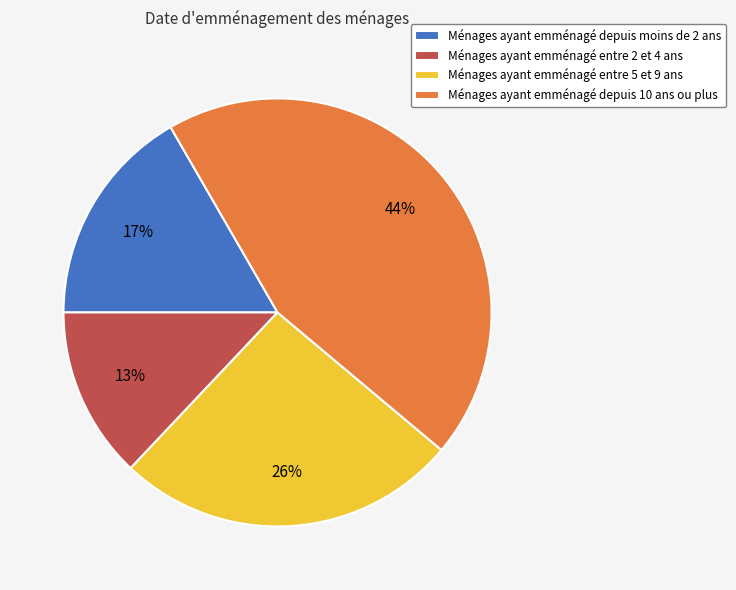

Between Ménages ayant emménagé entre 2 et 4 ans and Ménages ayant emménagé depuis moins de 2 ans, which is larger?

Ménages ayant emménagé depuis moins de 2 ans